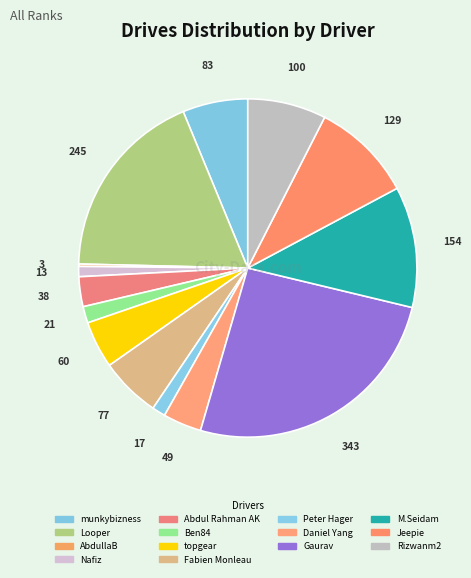

How many segments does this pie chart have?

14